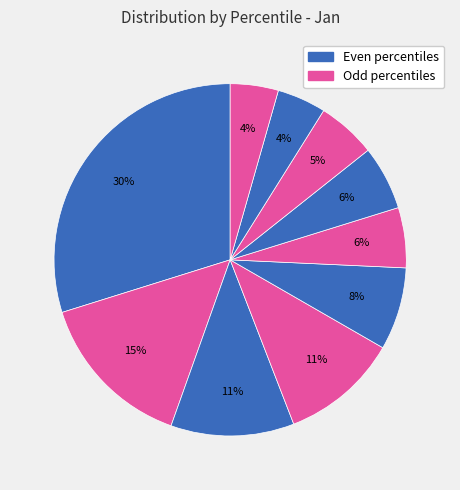

Count the number of slices in the pie.

10